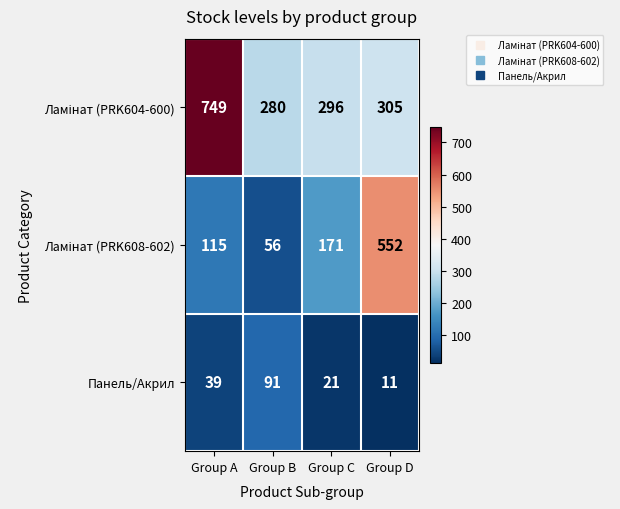

What is the greatest value displayed?

749